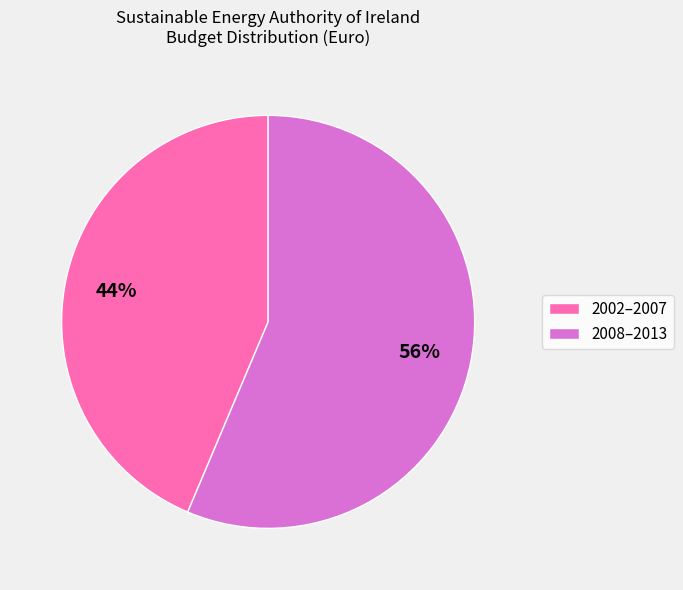

Is there a majority slice in this chart?

Yes